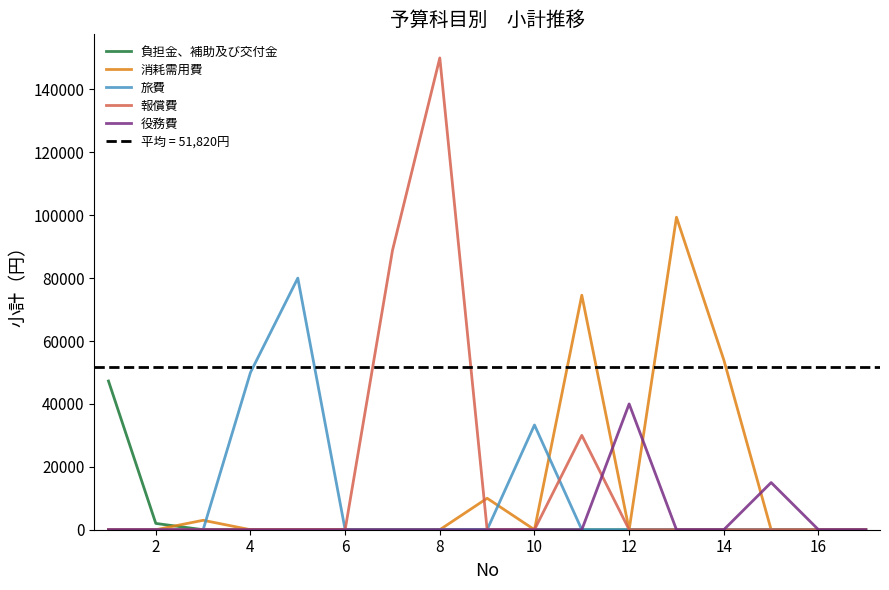

True or false: 負担金、補助及び交付金 and 役務費 intersect in this chart.

False